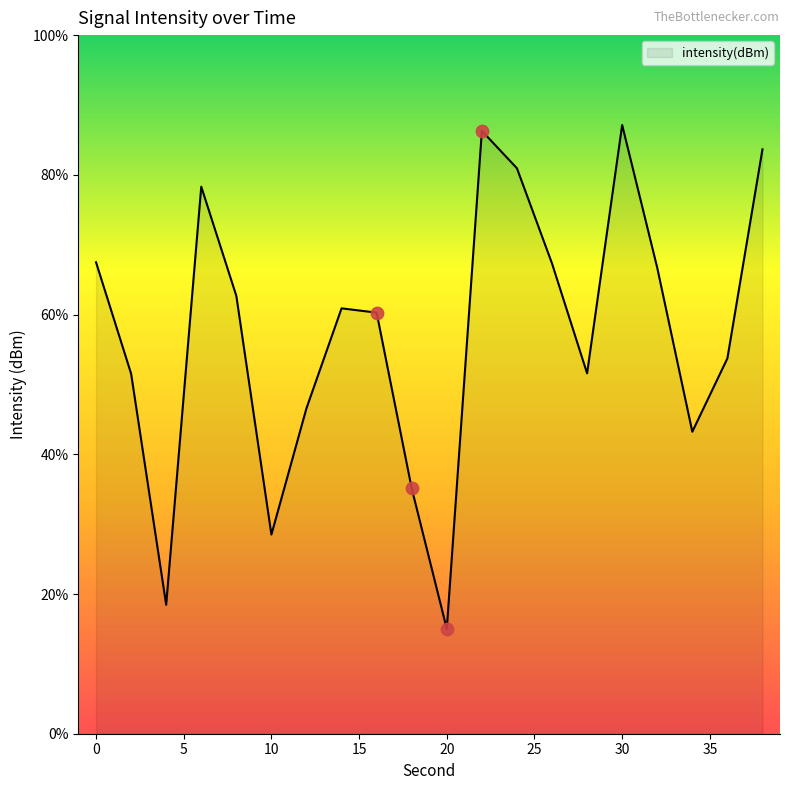

What is the maximum value shown in the chart?

87.1